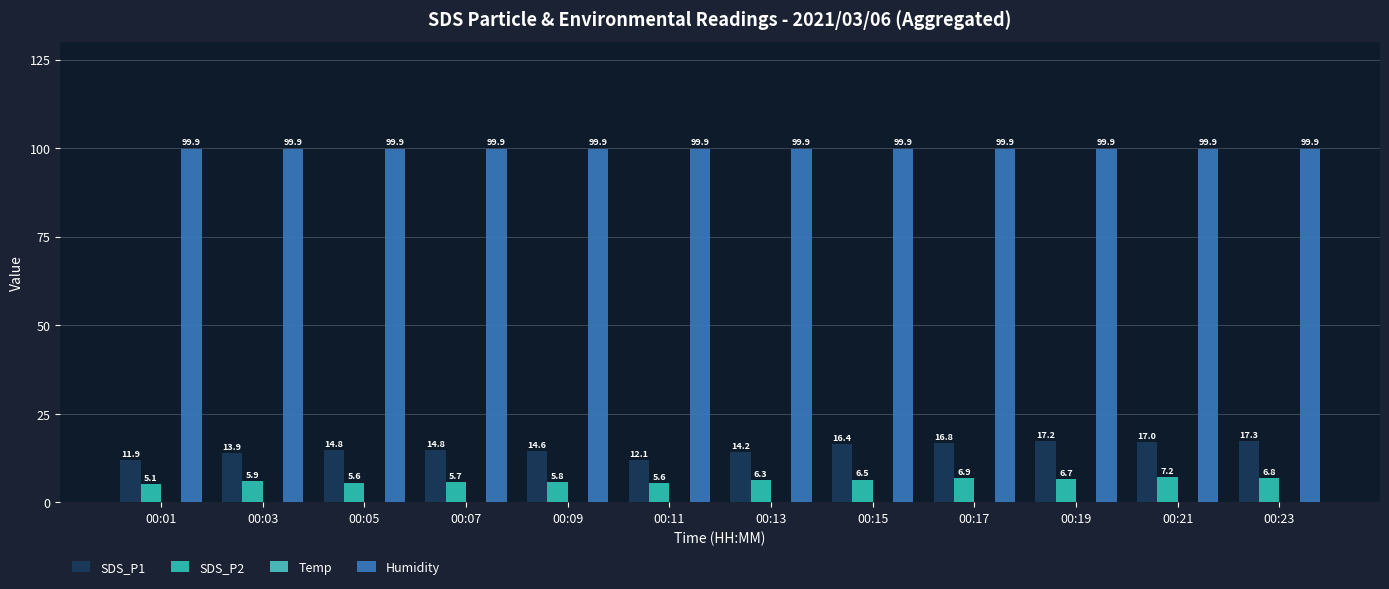

At which label does SDS_P1 first exceed 14?

00:05